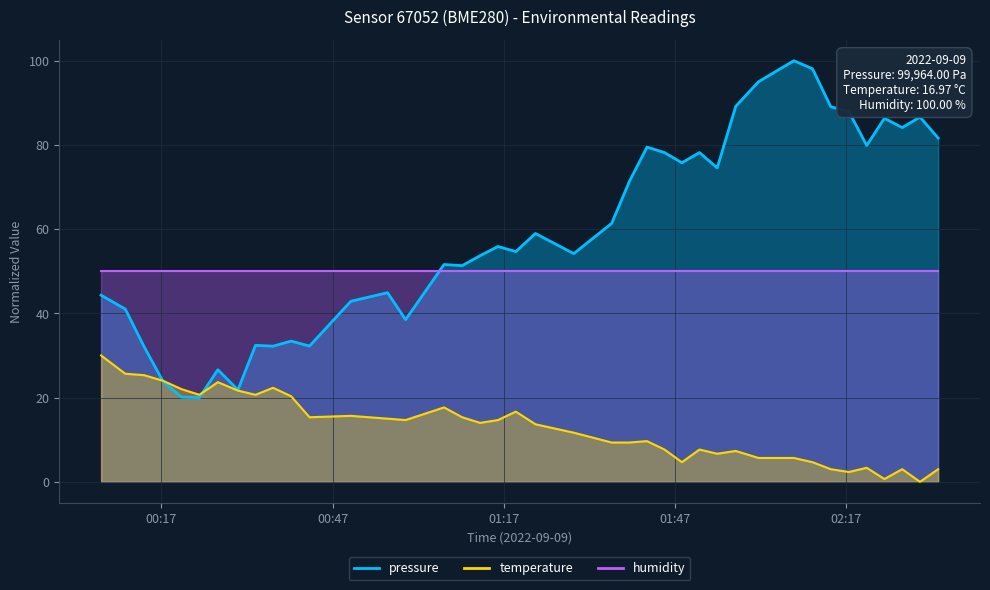

True or false: temperature has a value of 14.1 at 22.

False